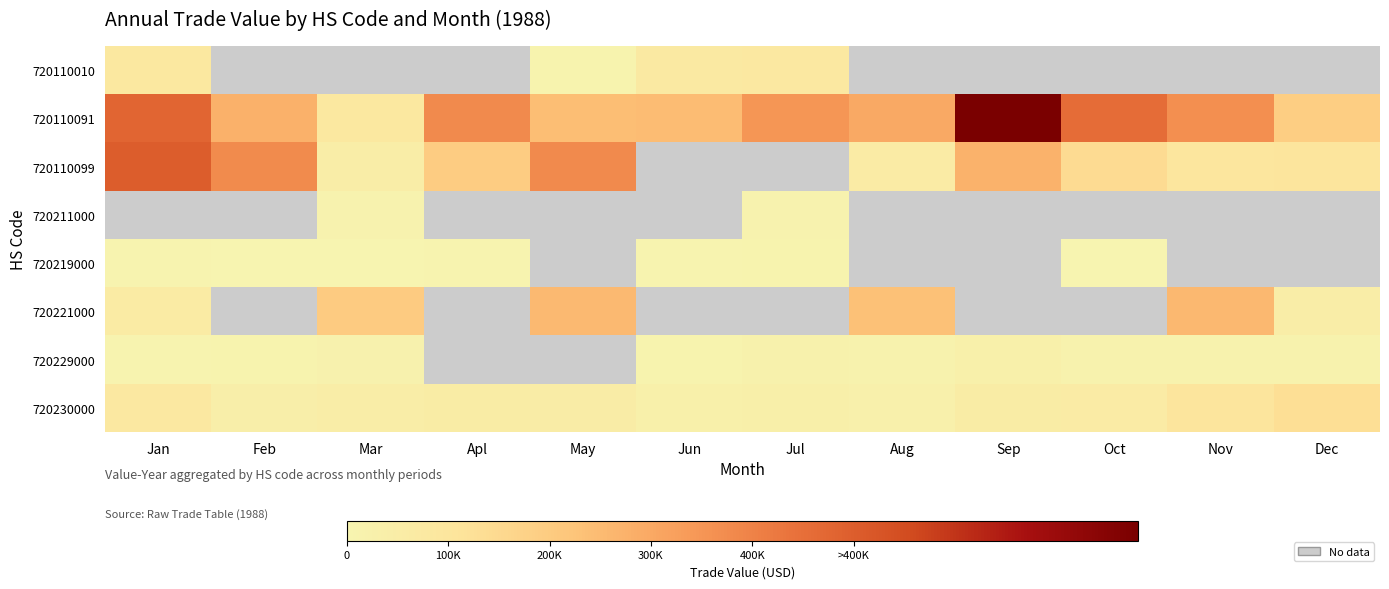

Where is 720230000 nearest to the value 77588?

Jan